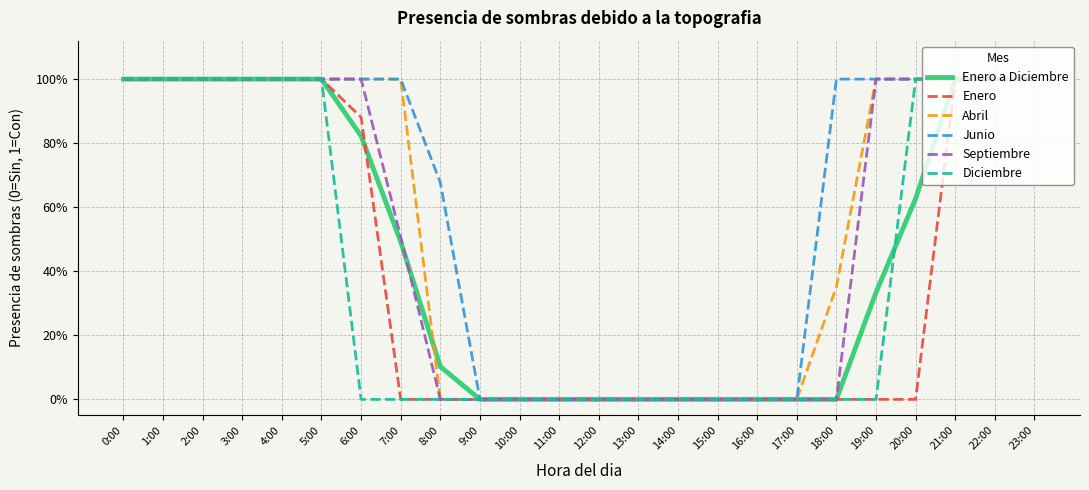

Which category has the highest value in the Enero series?

0:00